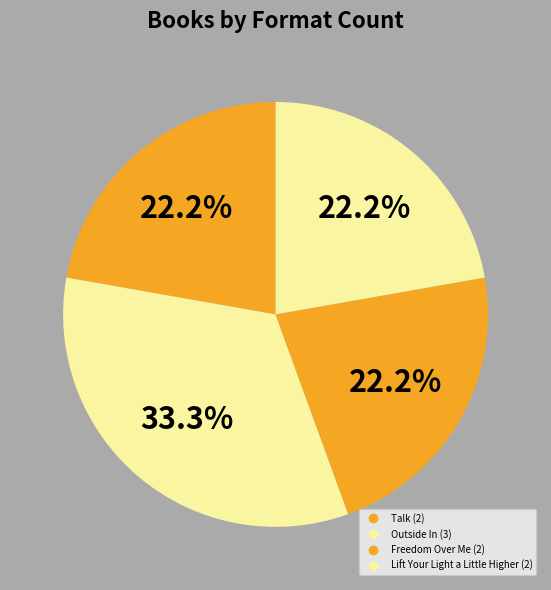

How many segments does this pie chart have?

4